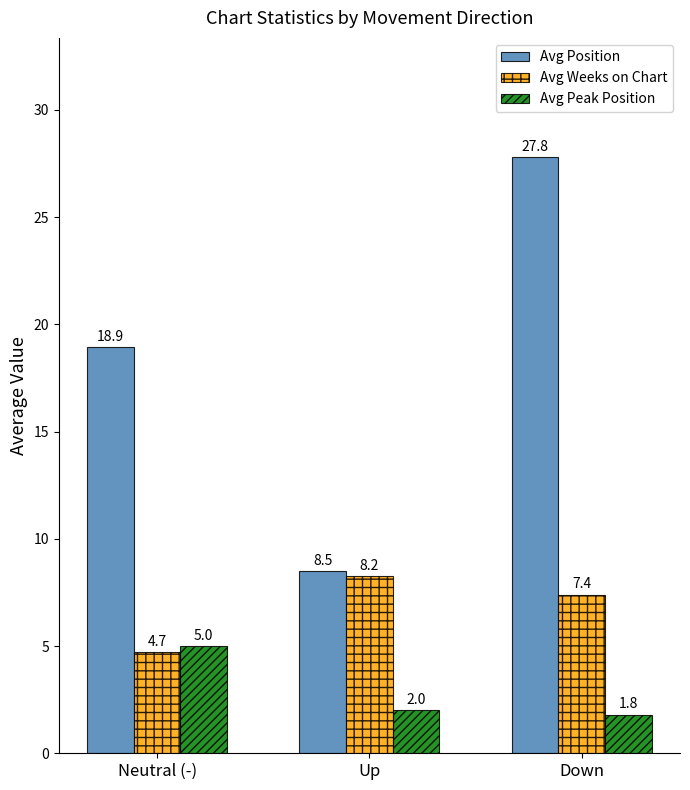

Which series has the largest range (max minus min)?

Avg Position